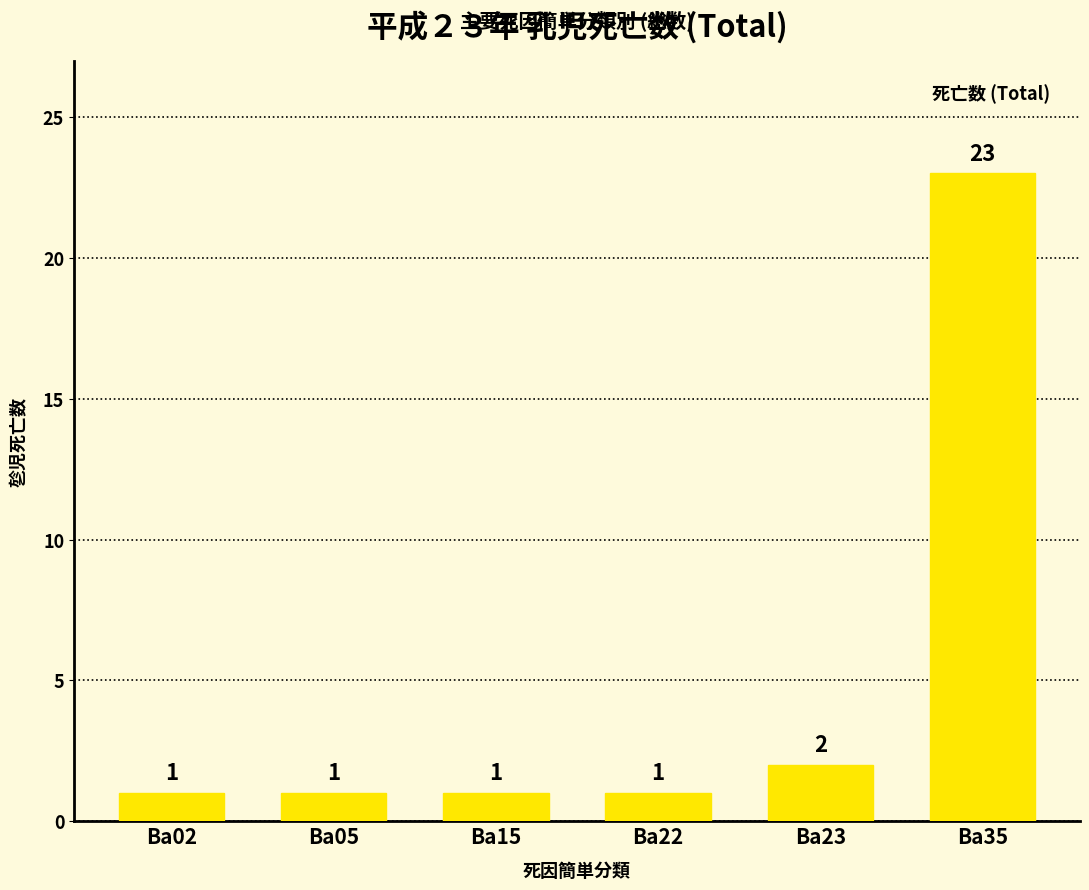

Reading left to right, what are all the values shown in this chart?

Ba02=1	Ba05=1	Ba15=1	Ba22=1	Ba23=2	Ba35=23